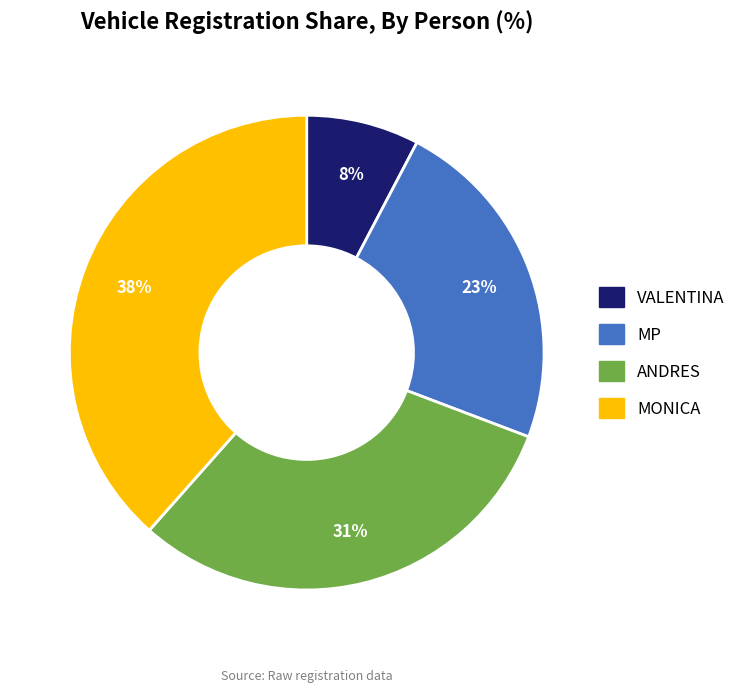

What percentage is the MONICA slice, to the nearest percent?

38%